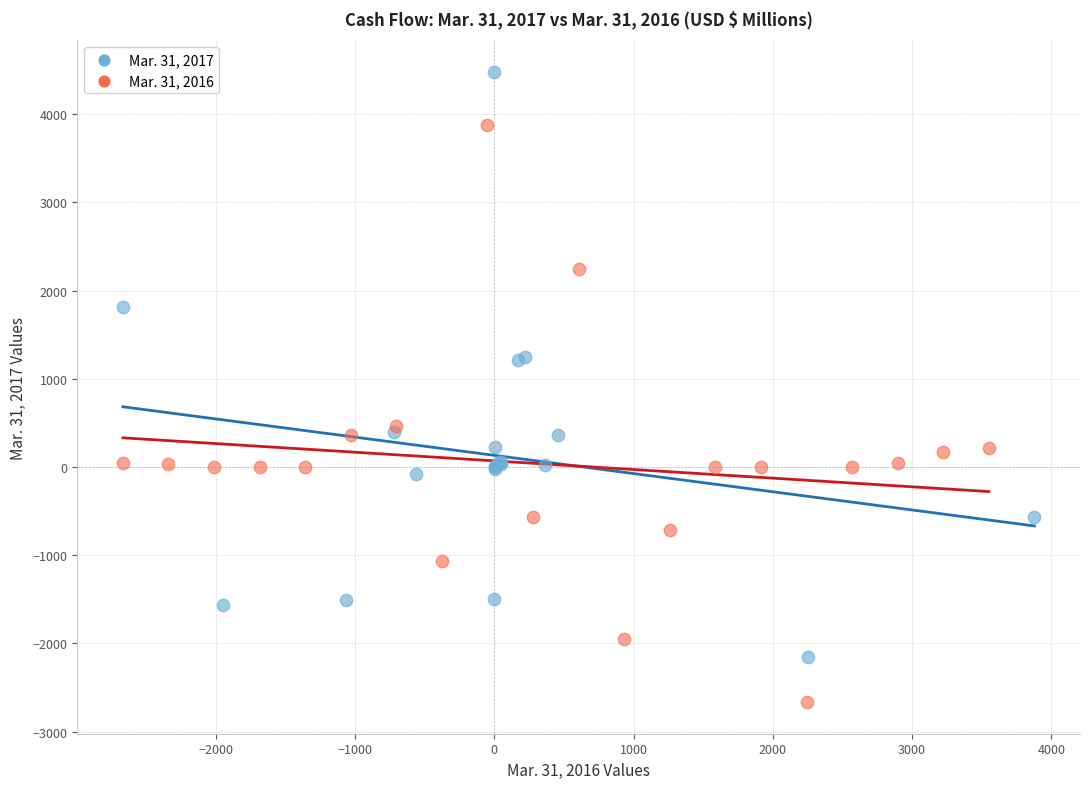

Which series reaches the minimum Y coordinate?

Mar. 31, 2016